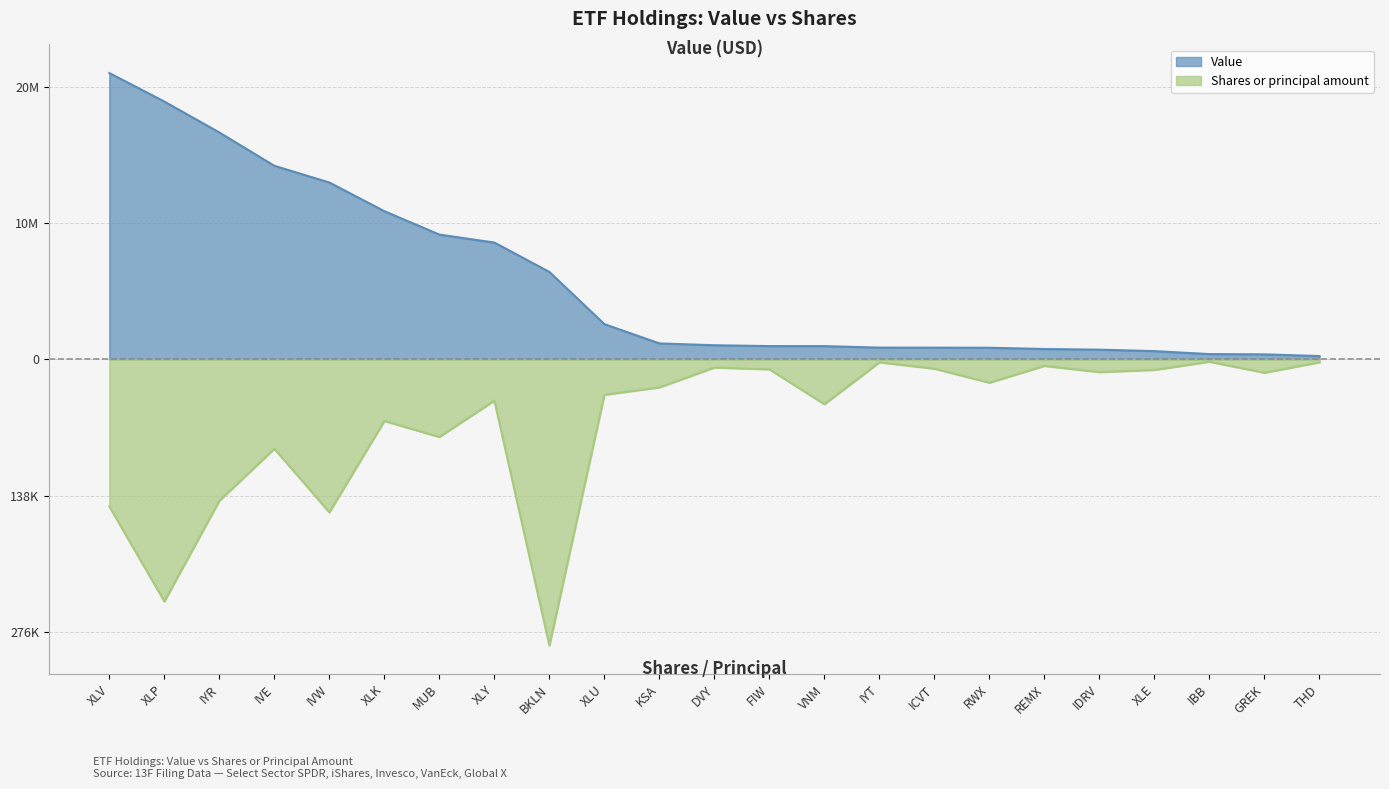

What is the maximum value shown in the chart?

21007000.0